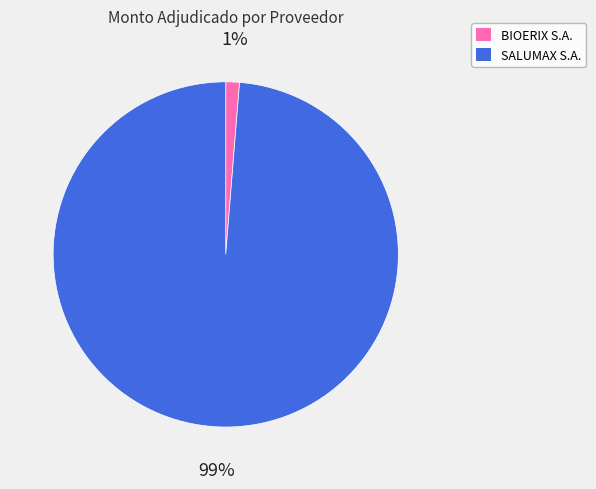

Does any single category account for the majority?

Yes